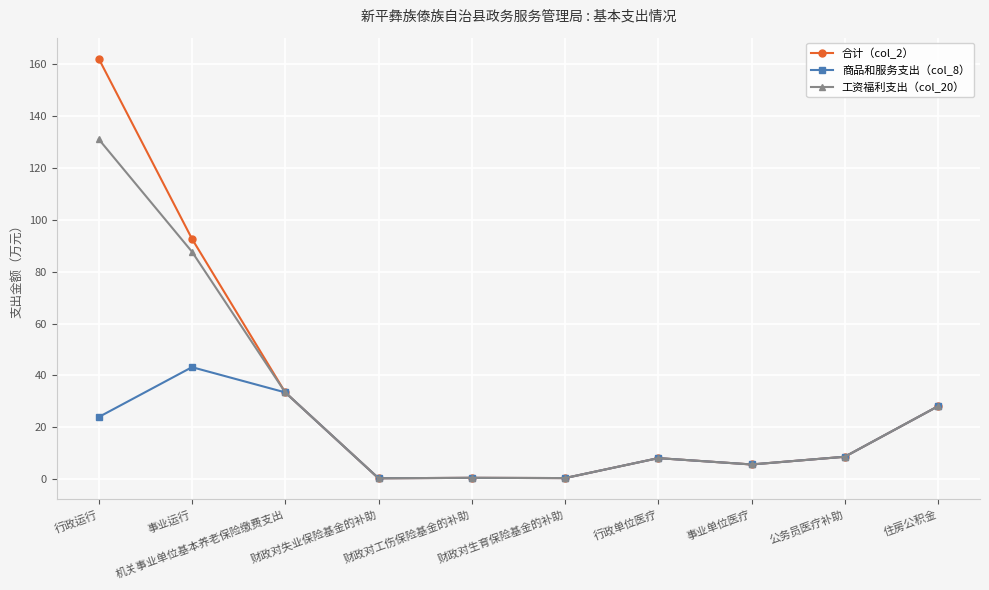

At which category does 商品和服务支出（col_8） reach its first local peak?

事业运行